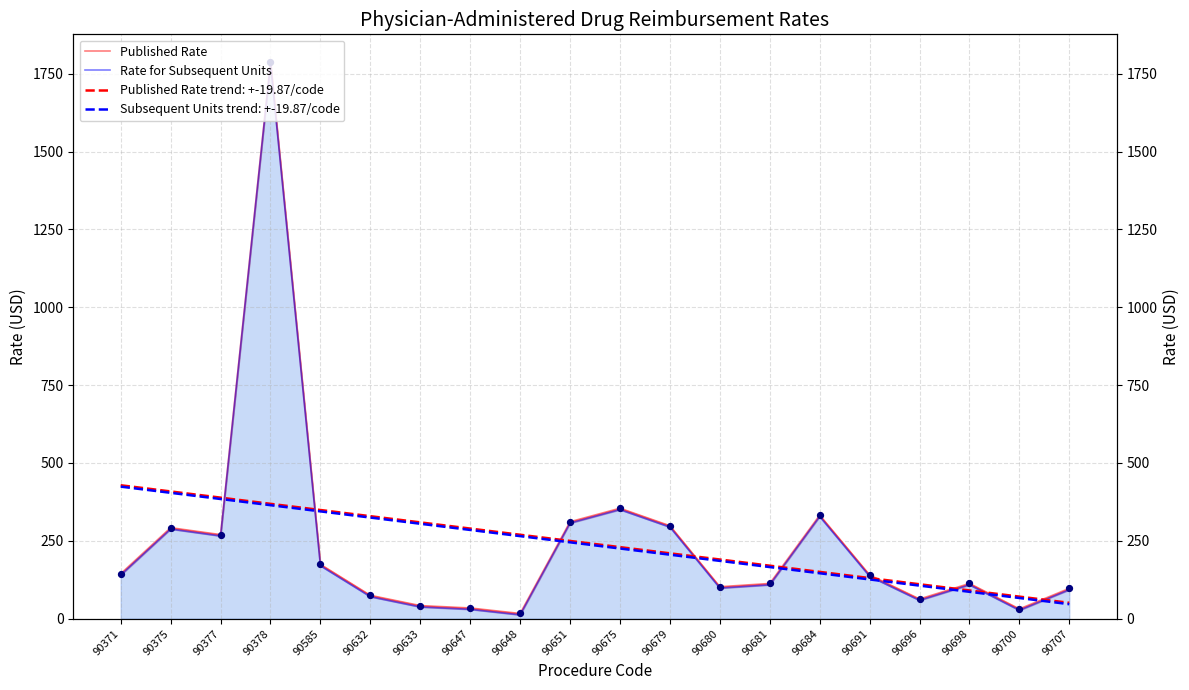

Which series contains the highest Y value?

Published Rate